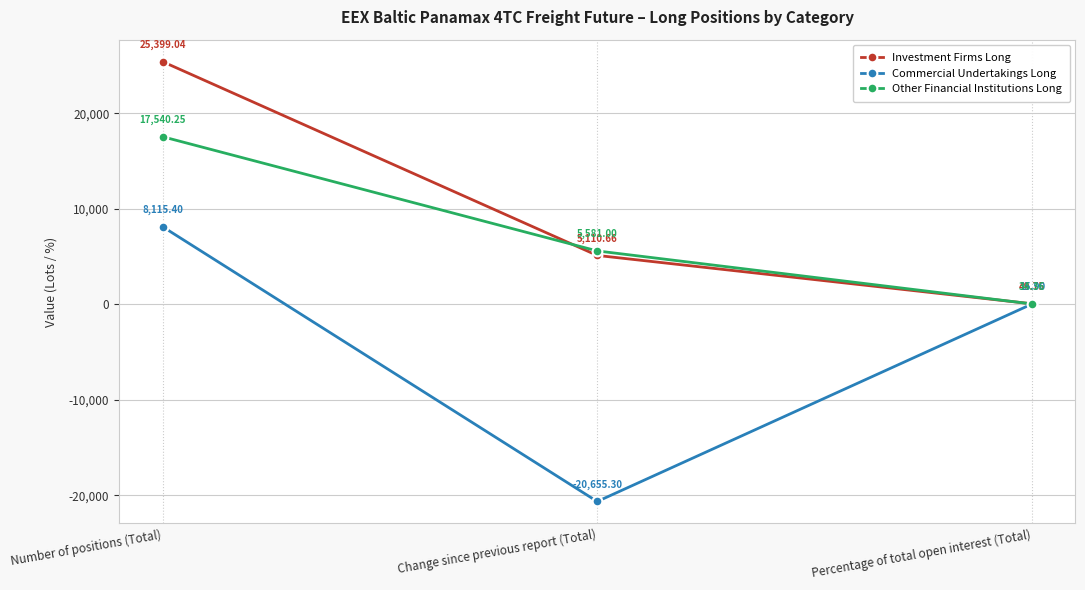

Rank the series by their average value, from highest to lowest.

Investment Firms Long, Other Financial Institutions Long, Commercial Undertakings Long